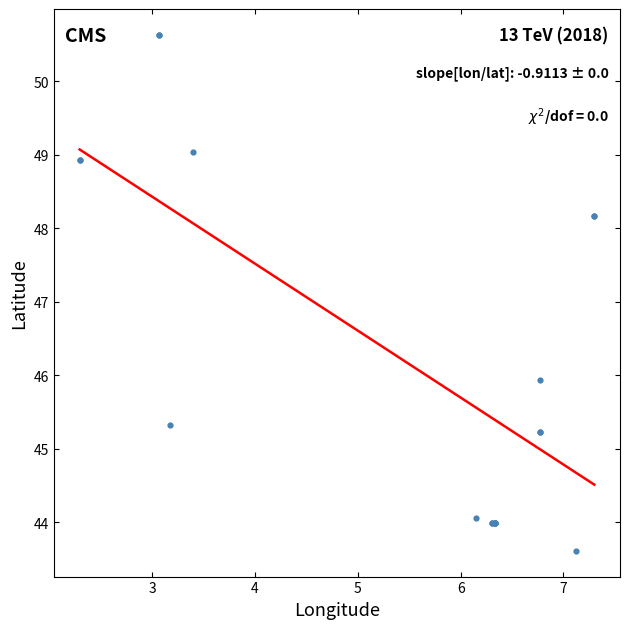

What Y value in the scatter plot is closest to 47?

45.9